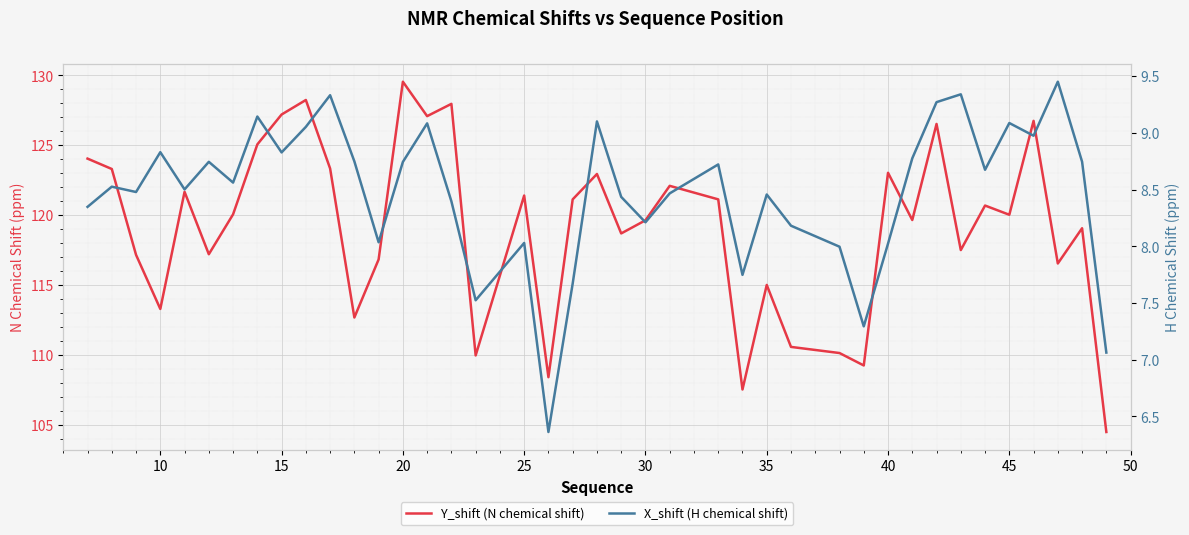

What is the maximum value for Y_shift (N chemical shift)?

129.5